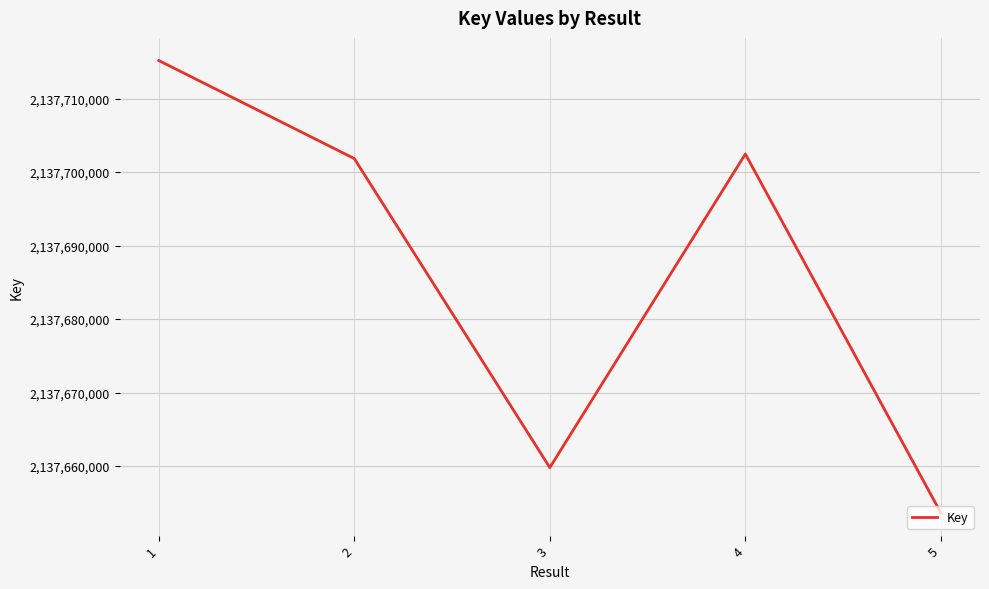

Where is the data nearest to the value 2137684403?

2